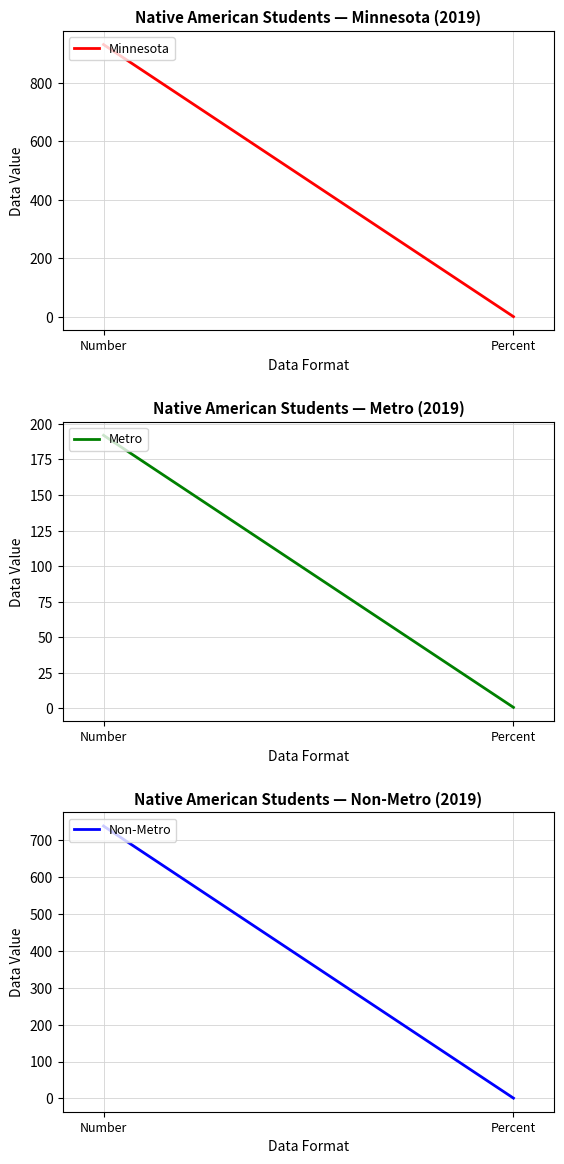

Where is Minnesota nearest to the value 465?

Percent